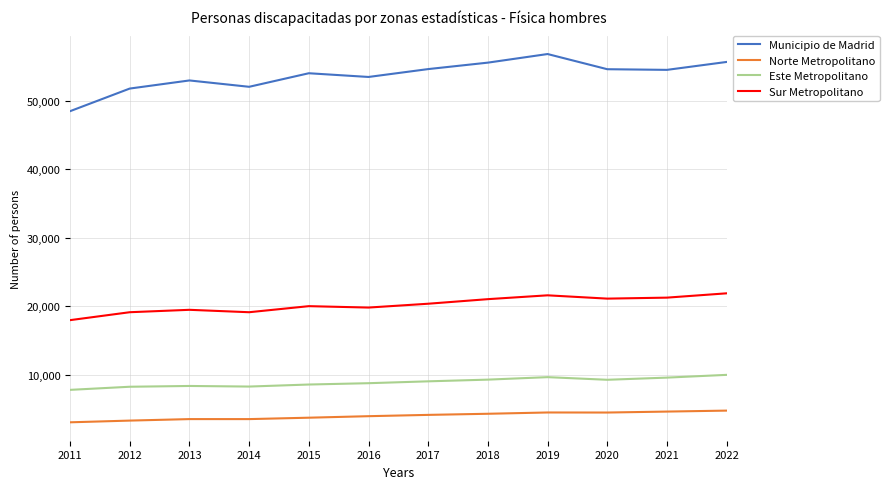

The value of Norte Metropolitano at 2018 is 4291. True or false?

True